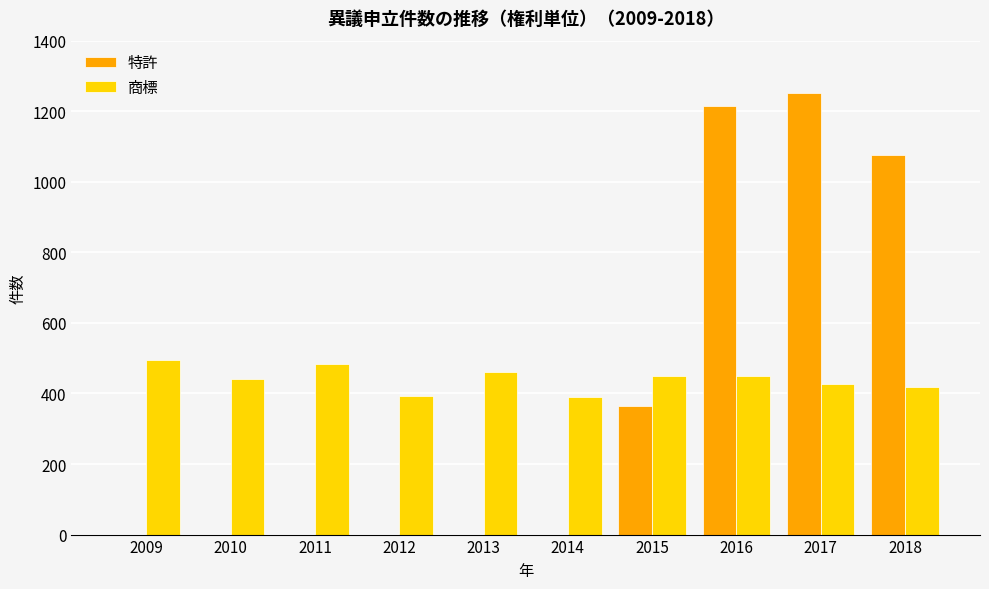

How many categories are shown in the chart?

10